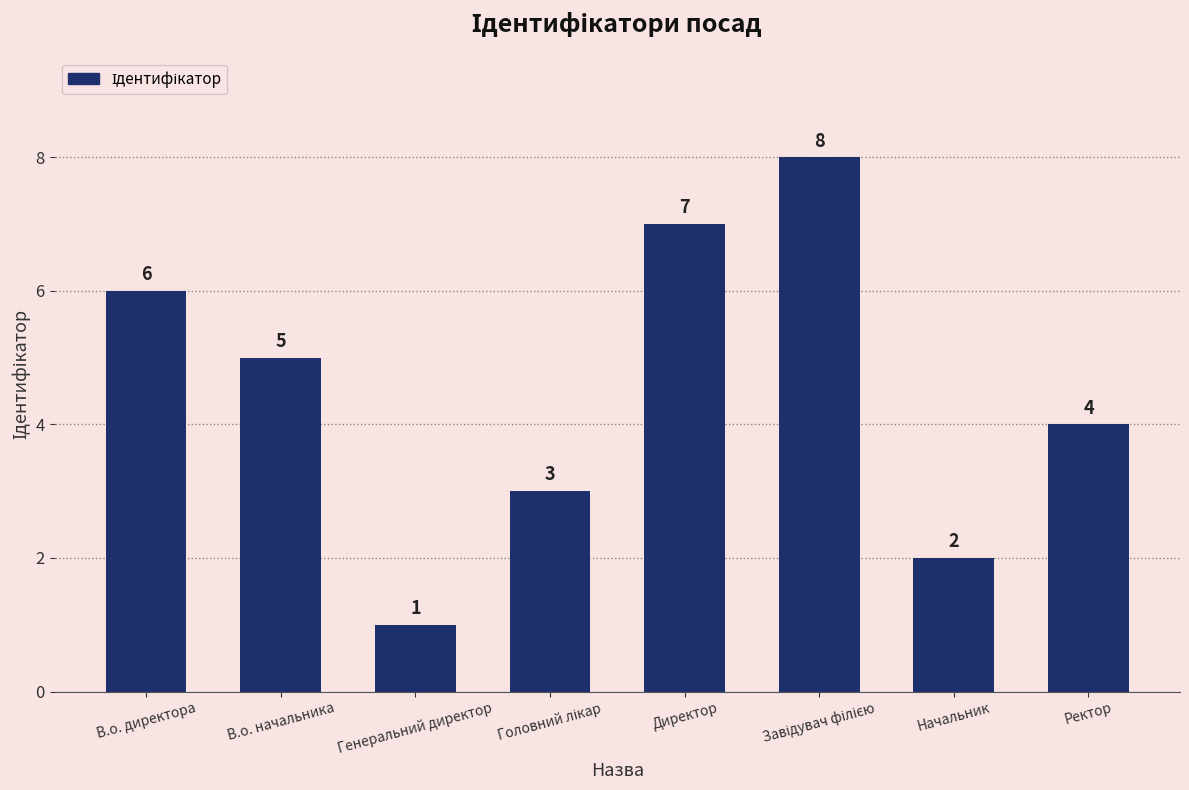

At which label is the value closest to 4?

Ректор